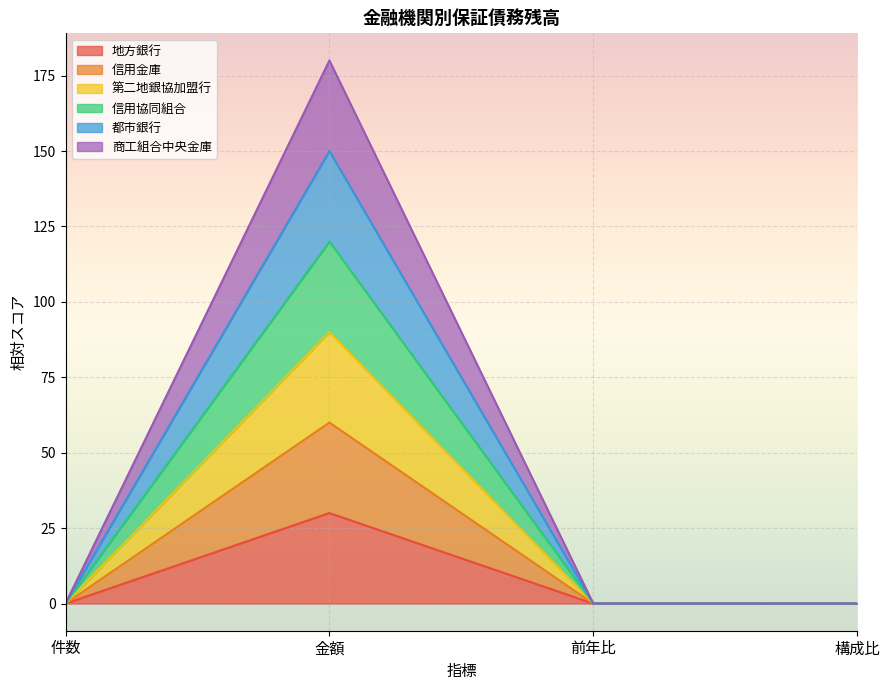

Which series has the largest total across all categories?

都市銀行